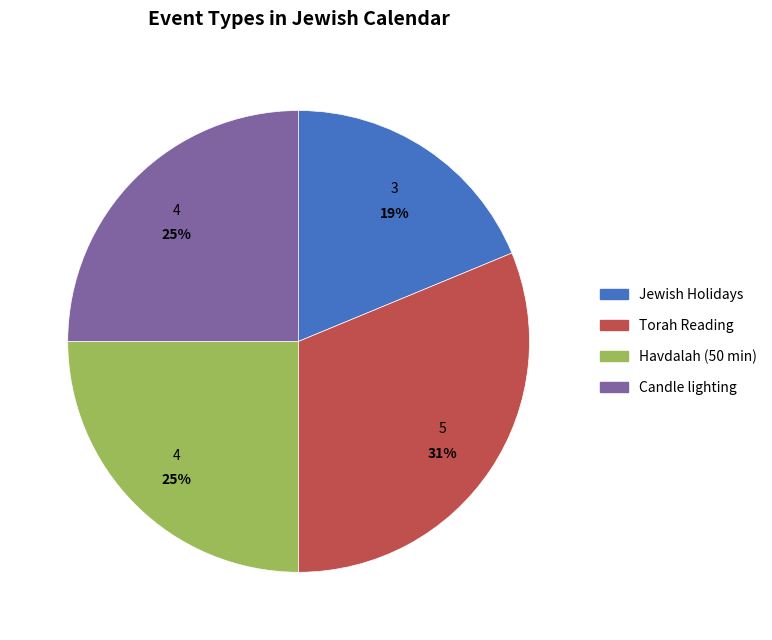

To the nearest percent, what is the difference between the largest and smallest slice percentages?

12%